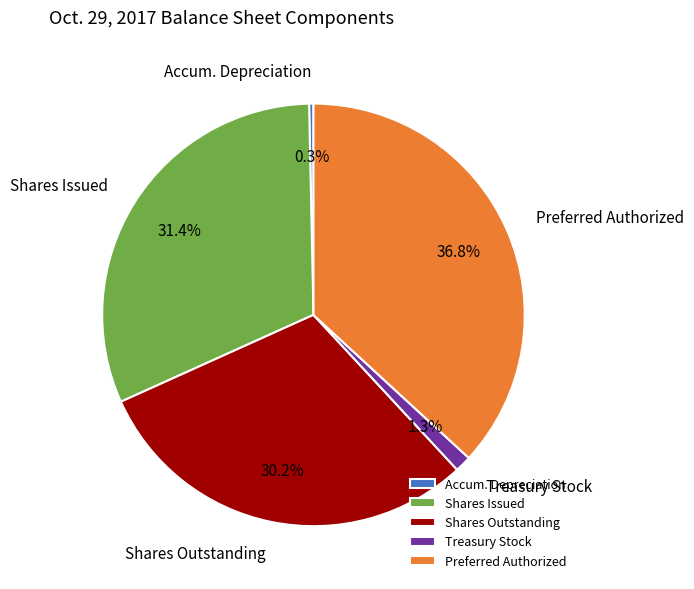

Which category has the biggest portion of the pie?

Preferred Authorized